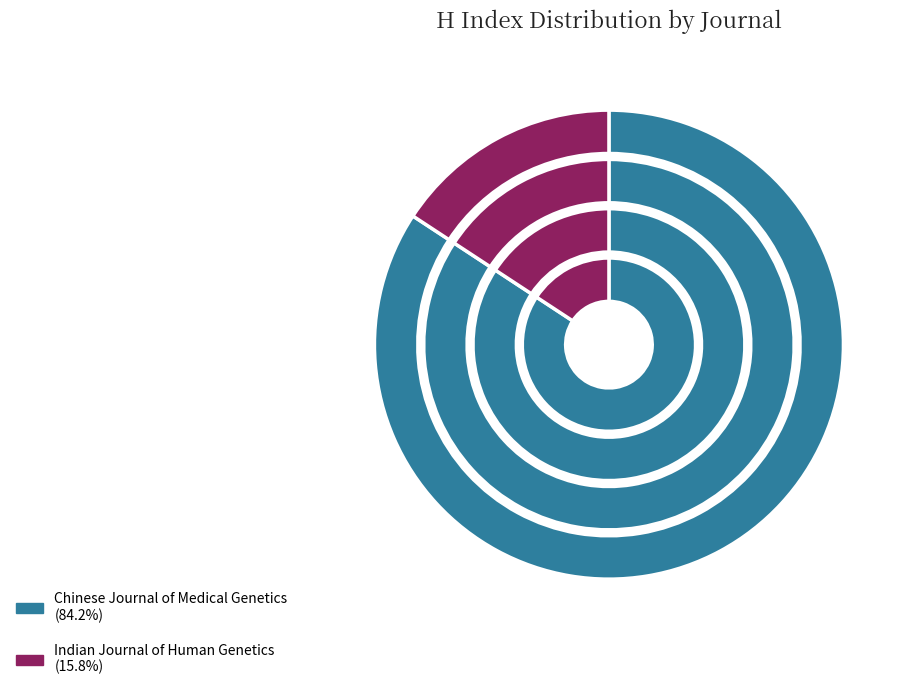

Combined, what portion of the pie is Chinese Journal of Medical Genetics and Indian Journal of Human Genetics?

100.0%